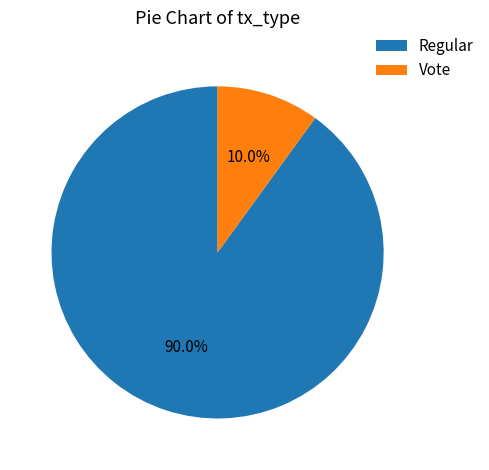

To the nearest percent, what is the difference between the largest and smallest slice percentages?

80%